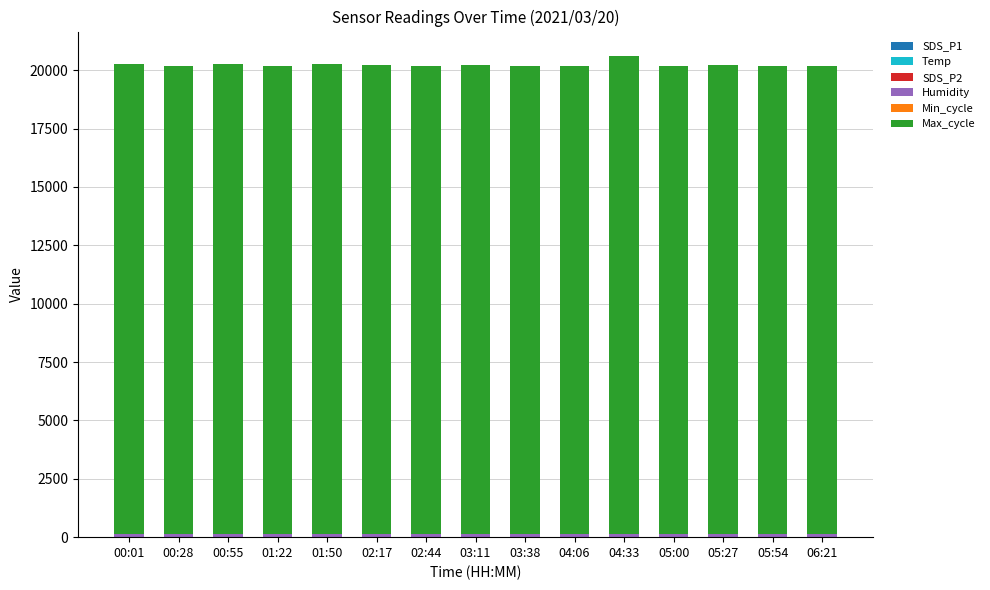

List the series in order of their peak value, highest first.

Max_cycle, Humidity, Min_cycle, SDS_P1, Temp, SDS_P2